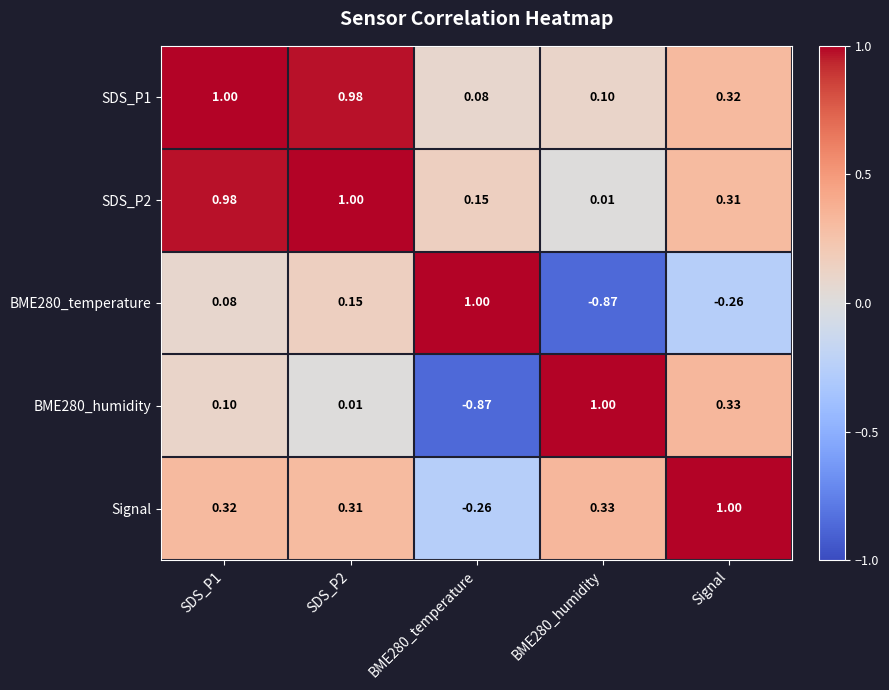

Is the value of BME280_humidity at BME280_temperature greater than the value of BME280_temperature at SDS_P1?

No